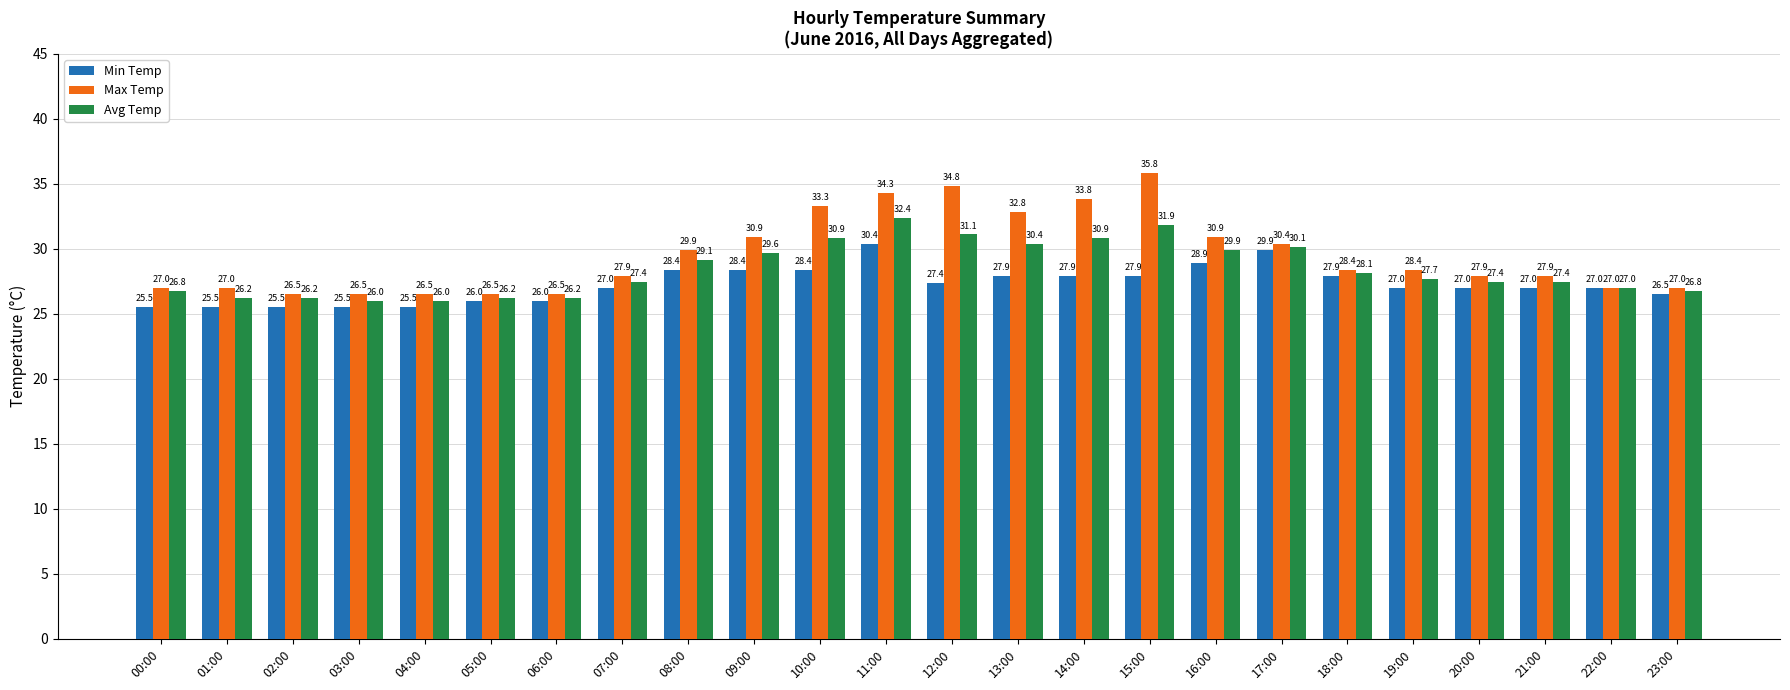

Are the bars grouped side by side (vs. stacked)?

Yes